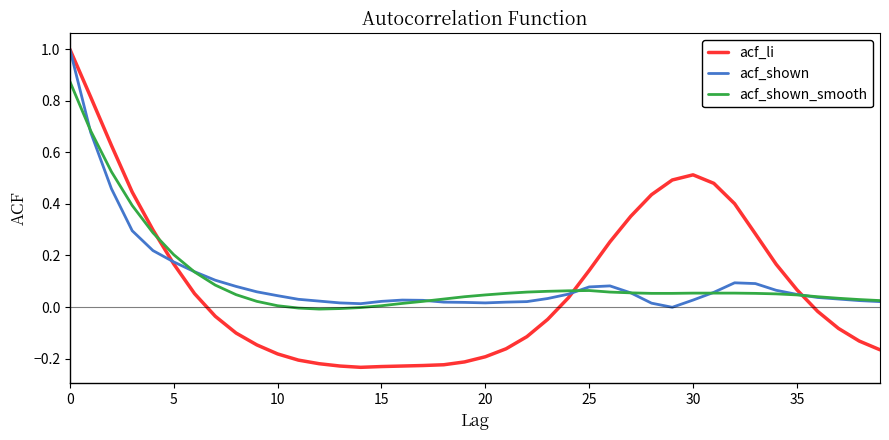

What is the maximum value shown in the chart?

1.0